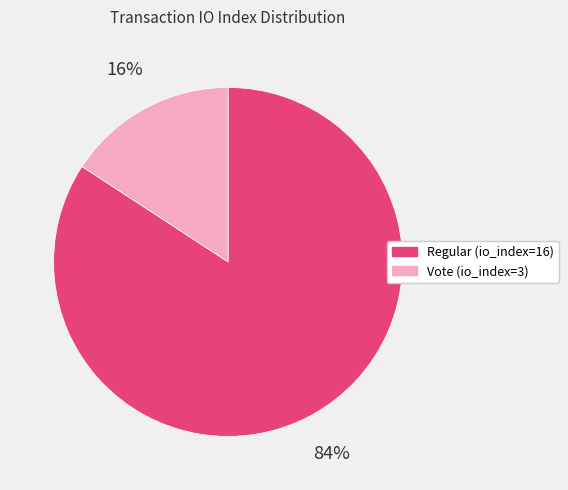

Is it true that Vote (io_index=3) is 16% of the pie?

True